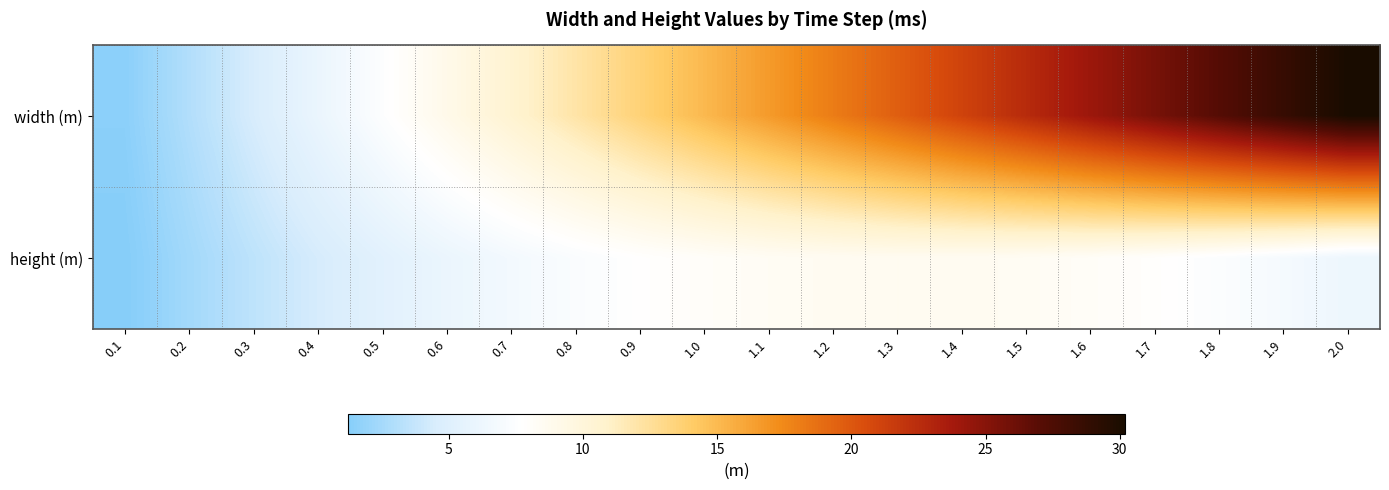

What is the smallest value displayed?

1.3